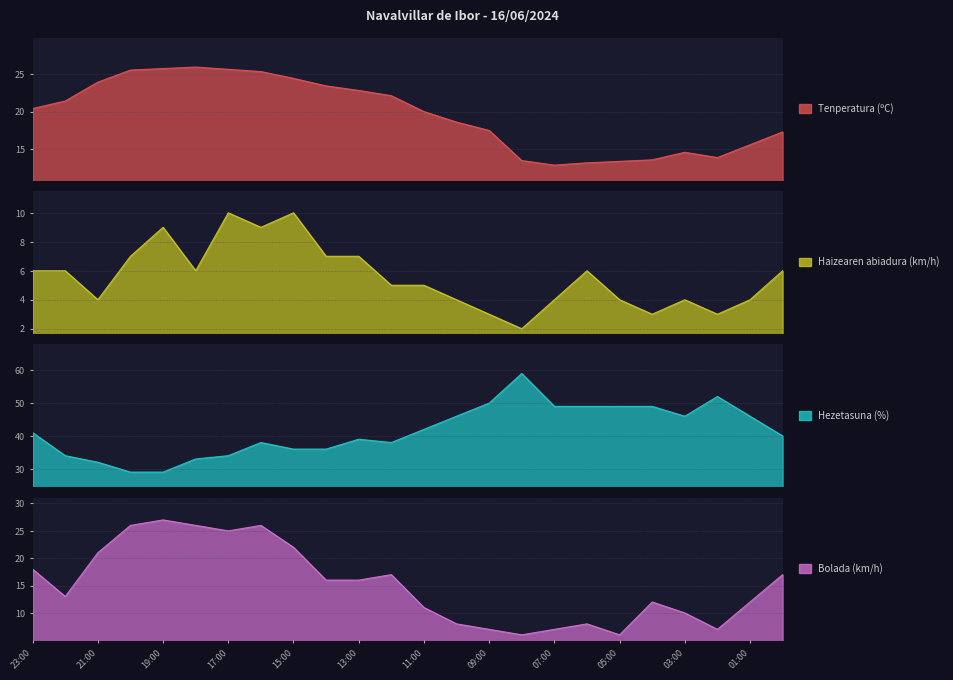

Reading left to right, extract all data points from this chart.

Tenperatura (ºC): 23:00=20.4	22:00=21.4	21:00=23.9	20:00=25.5	19:00=25.7	18:00=25.9	17:00=25.6	16:00=25.3	15:00=24.4	14:00=23.4	13:00=22.8	12:00=22.1	11:00=20.0	10:00=18.6	09:00=17.5	08:00=13.5	07:00=12.9	06:00=13.2	05:00=13.4	04:00=13.6	03:00=14.6	02:00=13.9	01:00=15.6	00:00=17.3
Haizearen abiadura (km/h): 23:00=6.0	22:00=6.0	21:00=4.0	20:00=7.0	19:00=9.0	18:00=6.0	17:00=10.0	16:00=9.0	15:00=10.0	14:00=7.0	13:00=7.0	12:00=5.0	11:00=5.0	10:00=4.0	09:00=3.0	08:00=2.0	07:00=4.0	06:00=6.0	05:00=4.0	04:00=3.0	03:00=4.0	02:00=3.0	01:00=4.0	00:00=6.0
Hezetasuna (%): 23:00=41.0	22:00=34.0	21:00=32.0	20:00=29.0	19:00=29.0	18:00=33.0	17:00=34.0	16:00=38.0	15:00=36.0	14:00=36.0	13:00=39.0	12:00=38.0	11:00=42.0	10:00=46.0	09:00=50.0	08:00=59.0	07:00=49.0	06:00=49.0	05:00=49.0	04:00=49.0	03:00=46.0	02:00=52.0	01:00=46.0	00:00=40.0
Bolada (km/h): 23:00=18.0	22:00=13.0	21:00=21.0	20:00=26.0	19:00=27.0	18:00=26.0	17:00=25.0	16:00=26.0	15:00=22.0	14:00=16.0	13:00=16.0	12:00=17.0	11:00=11.0	10:00=8.0	09:00=7.0	08:00=6.0	07:00=7.0	06:00=8.0	05:00=6.0	04:00=12.0	03:00=10.0	02:00=7.0	01:00=12.0	00:00=17.0